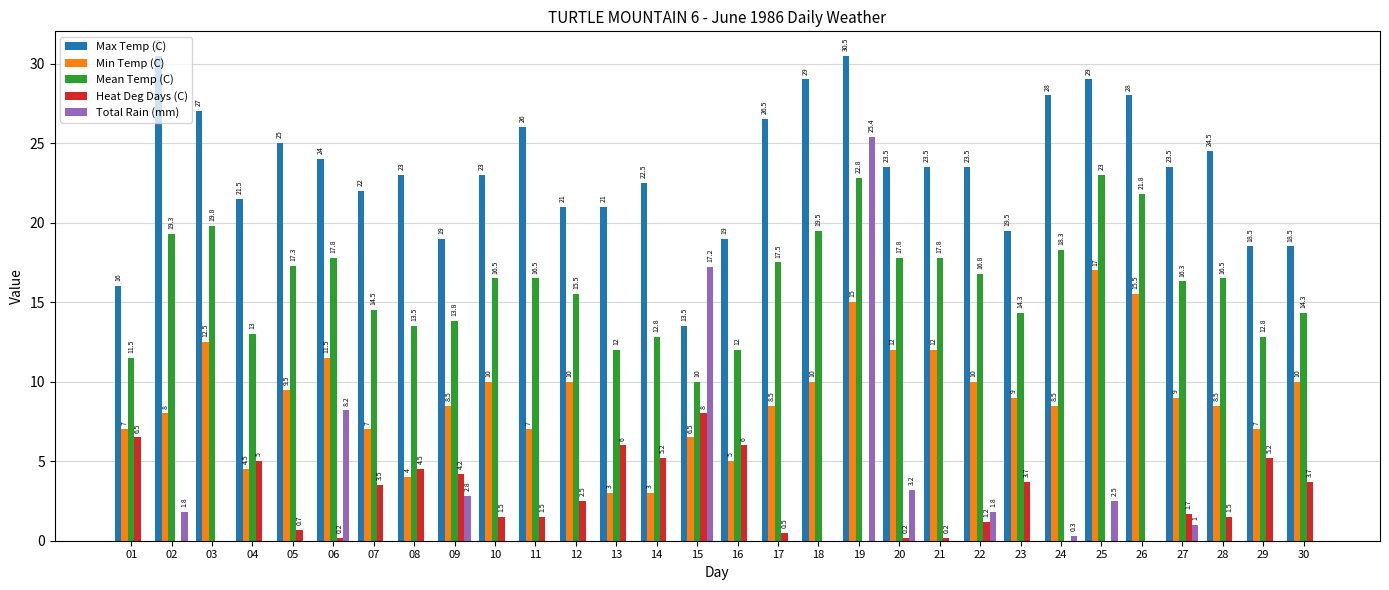

Between 08 and 23, which series saw the biggest shift?

Min Temp (C)